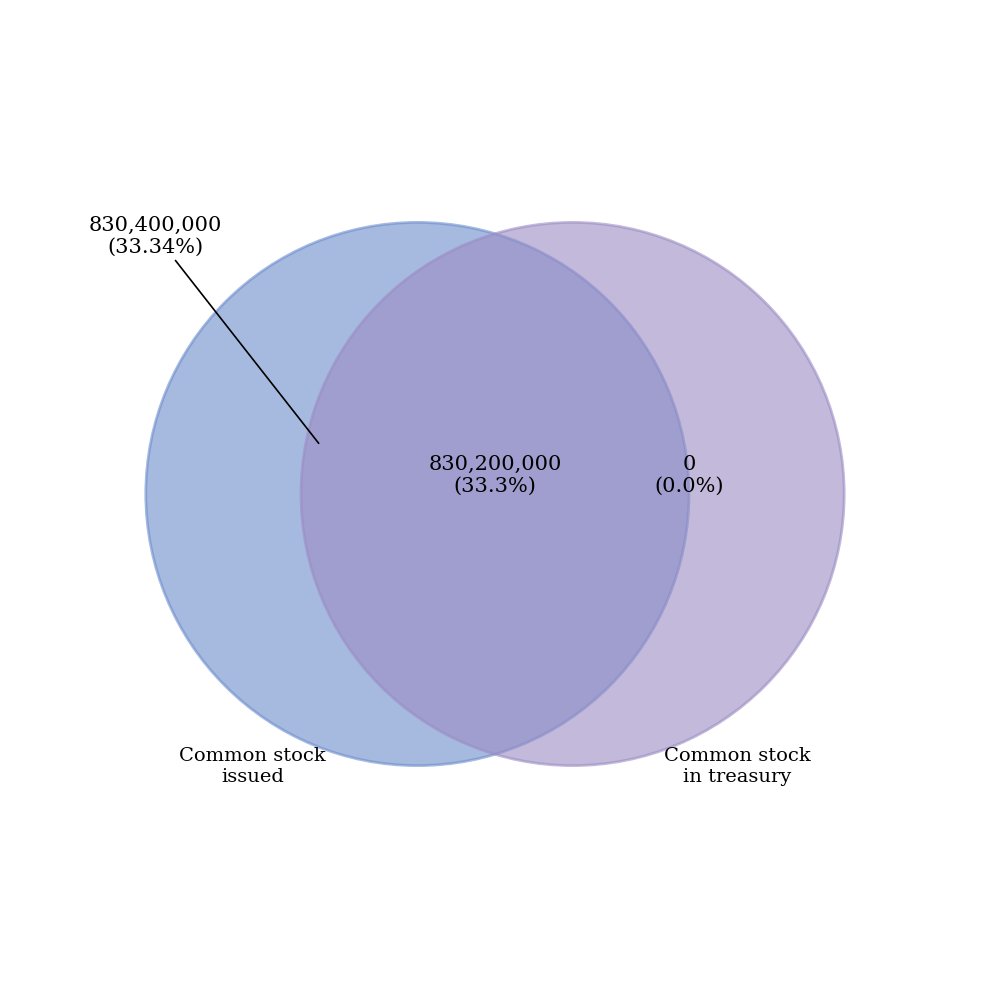

To the nearest percent, what percentage of the pie is Common stock, issued?

67%